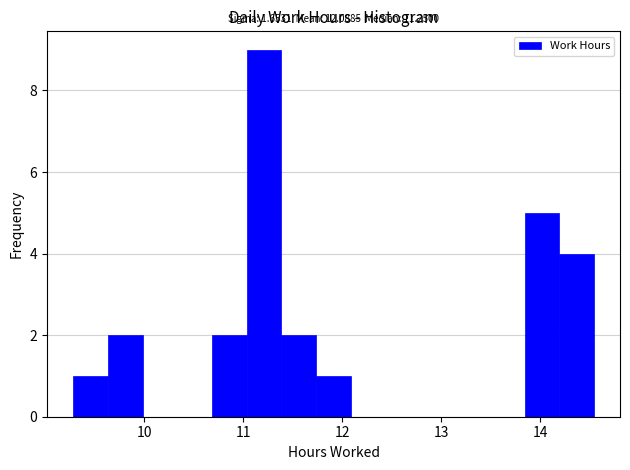

Around what value on the x-axis is the tallest bar? Give the approximate position of its centre, as read against the axis.

11.2